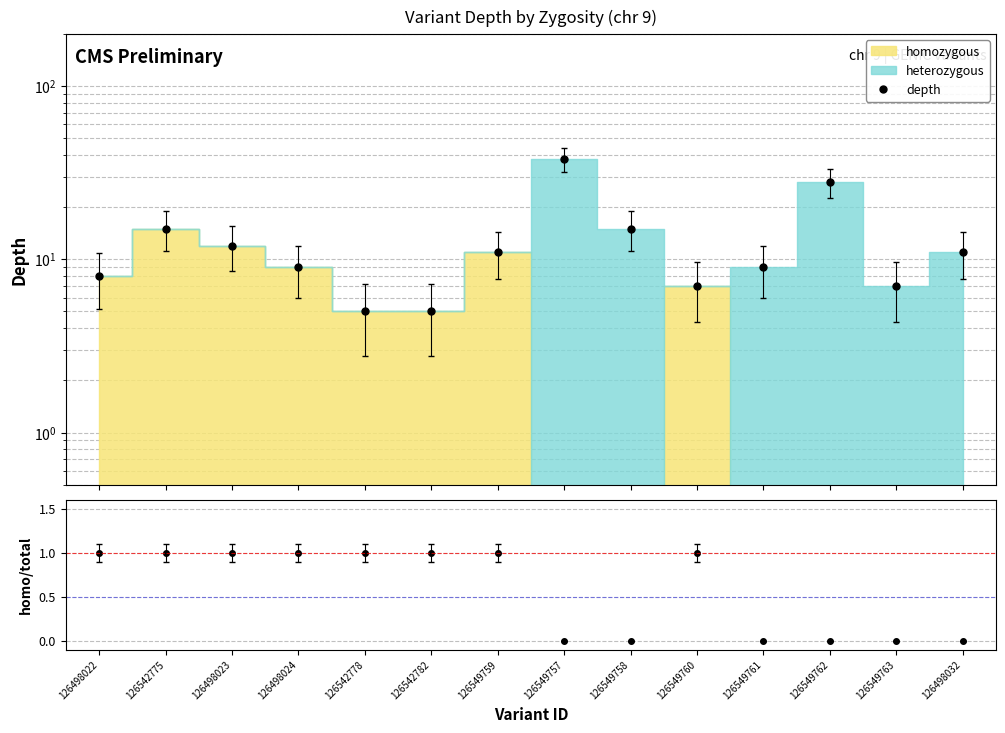

List the series in order of their peak value, highest first.

depth, homo/total